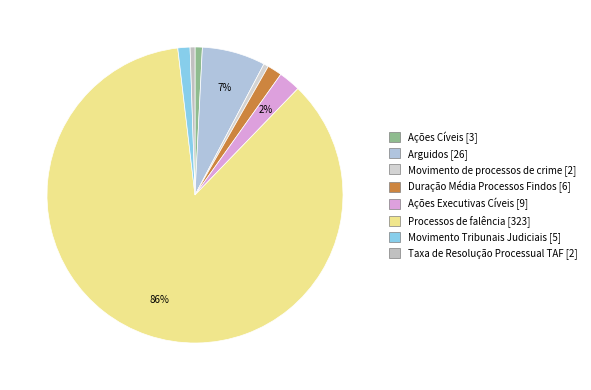

Is it true that Arguidos is 7% of the pie?

True